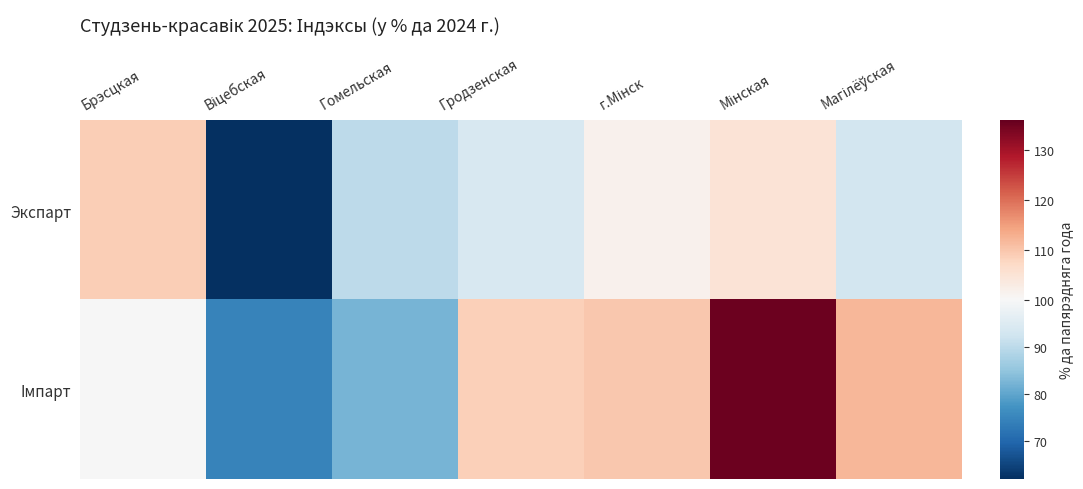

Rank the series by their maximum value, from lowest to highest.

Экспарт, Iмпарт